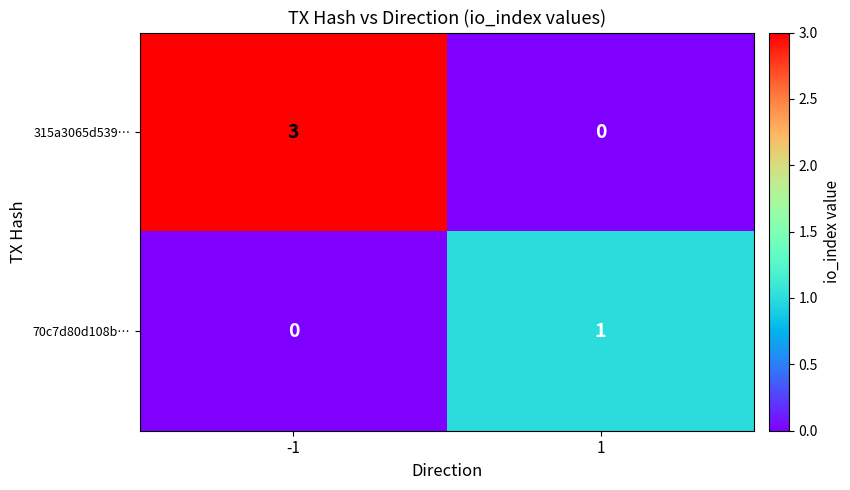

What is the difference between the maximum and minimum values in the 315a3065d539… series?

3